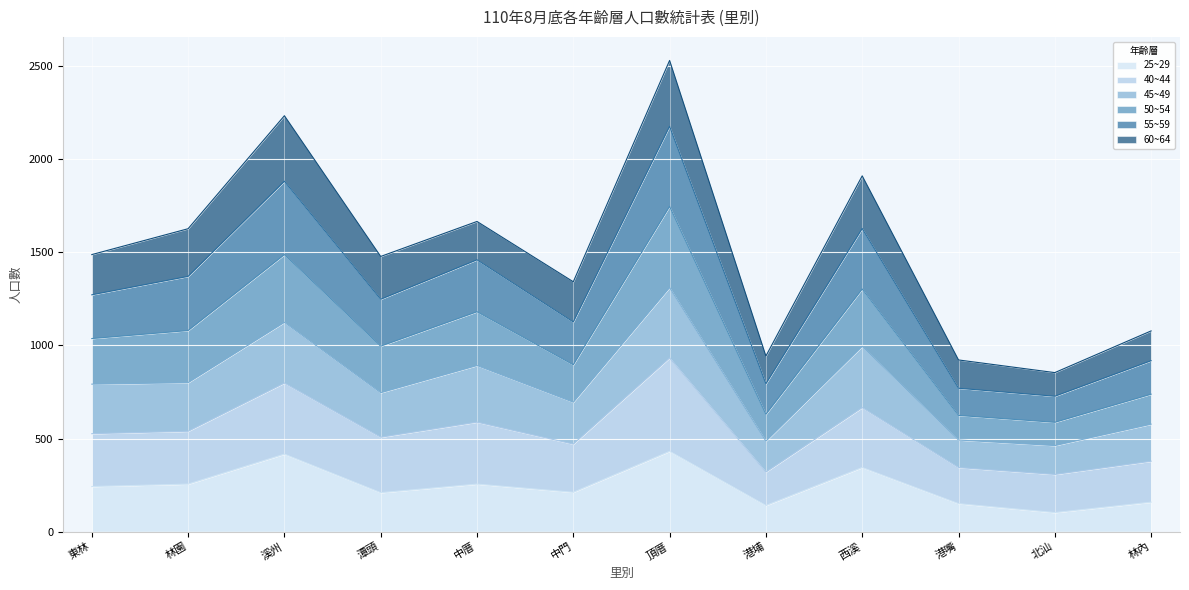

In 25~29, how many points are higher than both neighbors (excluding endpoints)?

4